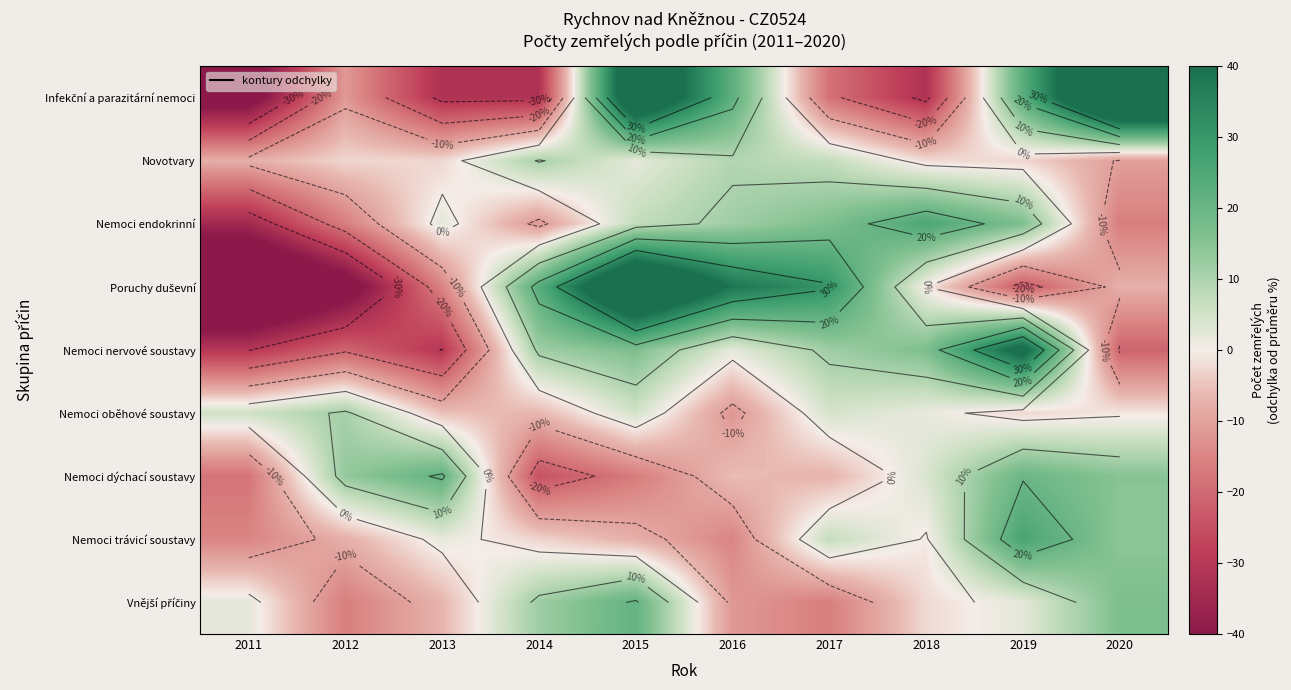

The value of Nemoci nervové soustavy at 2016 is 2.3. True or false?

True